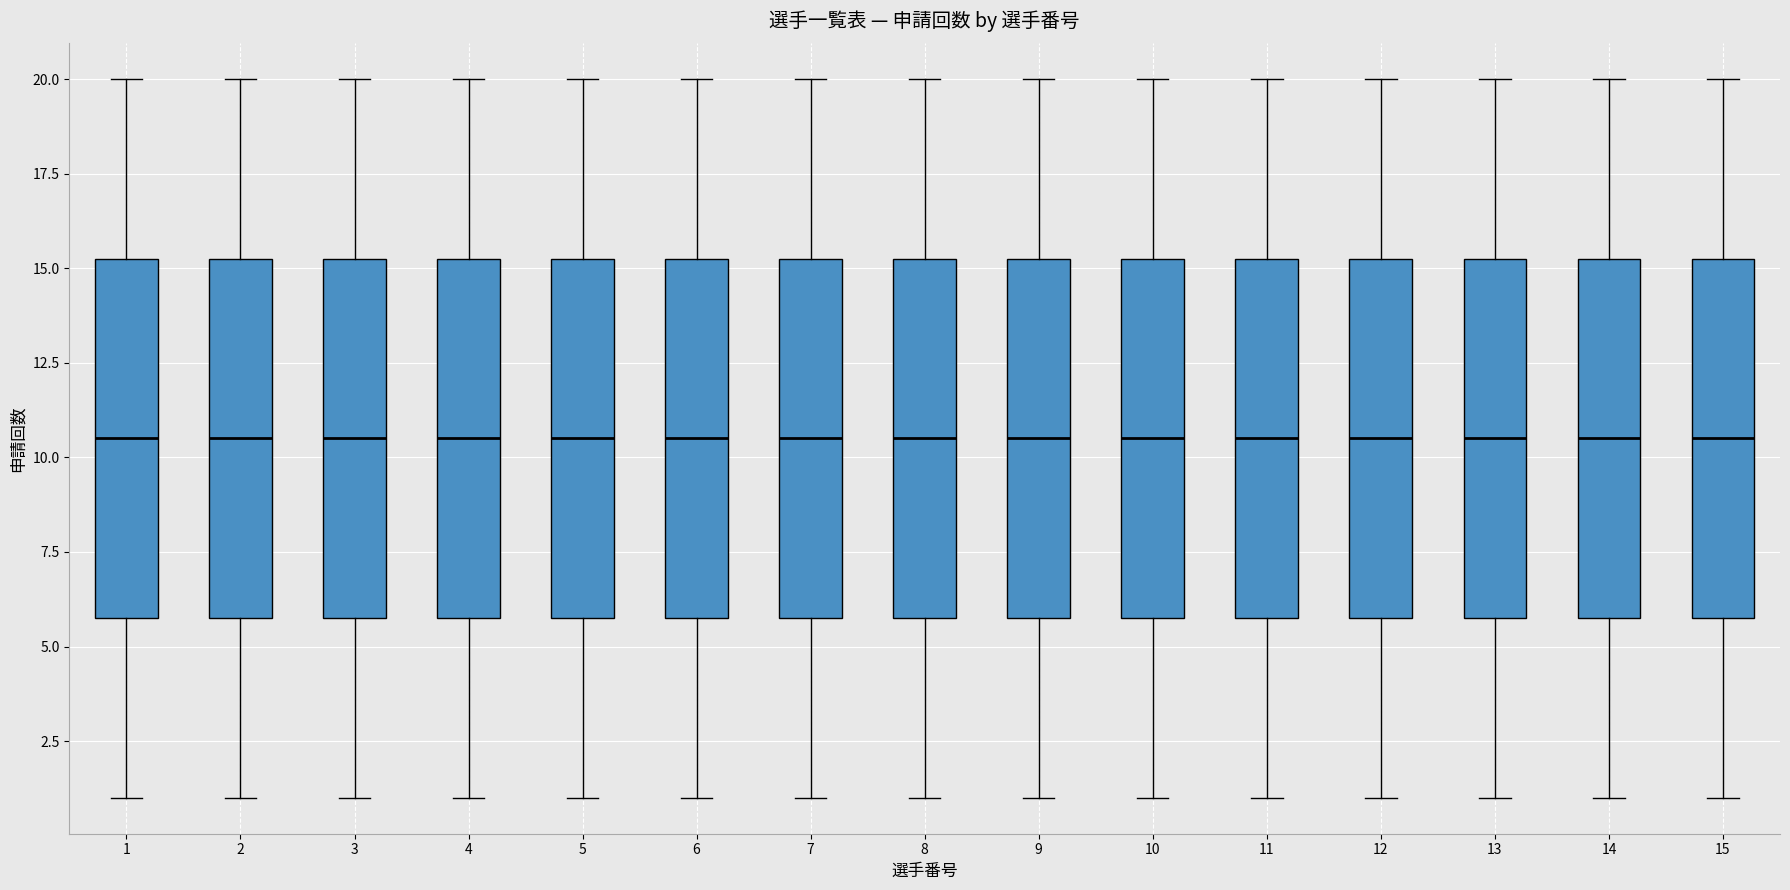

Reading left to right, transcribe this box plot: for each box, give where its median line is, the range the box spans, and where its two whiskers end, as read against the y-axis. The values are not printed on the chart, so give them approximately, as read against the axis.

1: median 10.5, box 6.0 to 15.5, whiskers 1.0 to 20.0
2: median 10.5, box 6.0 to 15.5, whiskers 1.0 to 20.0
3: median 10.5, box 6.0 to 15.5, whiskers 1.0 to 20.0
4: median 10.5, box 6.0 to 15.5, whiskers 1.0 to 20.0
5: median 10.5, box 6.0 to 15.5, whiskers 1.0 to 20.0
6: median 10.5, box 6.0 to 15.5, whiskers 1.0 to 20.0
7: median 10.5, box 6.0 to 15.5, whiskers 1.0 to 20.0
8: median 10.5, box 6.0 to 15.5, whiskers 1.0 to 20.0
9: median 10.5, box 6.0 to 15.5, whiskers 1.0 to 20.0
10: median 10.5, box 6.0 to 15.5, whiskers 1.0 to 20.0
11: median 10.5, box 6.0 to 15.5, whiskers 1.0 to 20.0
12: median 10.5, box 6.0 to 15.5, whiskers 1.0 to 20.0
13: median 10.5, box 6.0 to 15.5, whiskers 1.0 to 20.0
14: median 10.5, box 6.0 to 15.5, whiskers 1.0 to 20.0
15: median 10.5, box 6.0 to 15.5, whiskers 1.0 to 20.0